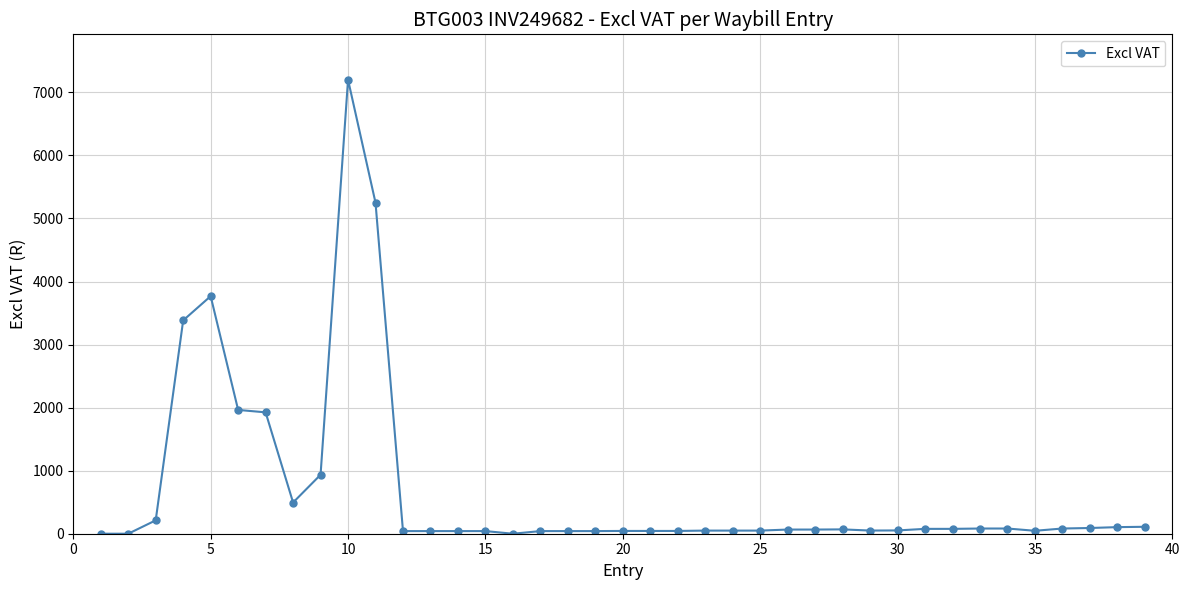

Does the chart have visible grid lines?

Yes